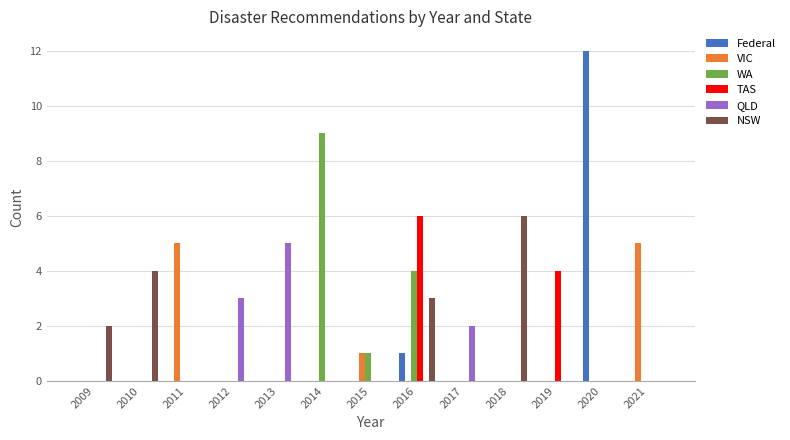

Which series changed the most between 2015 and 2016?

TAS